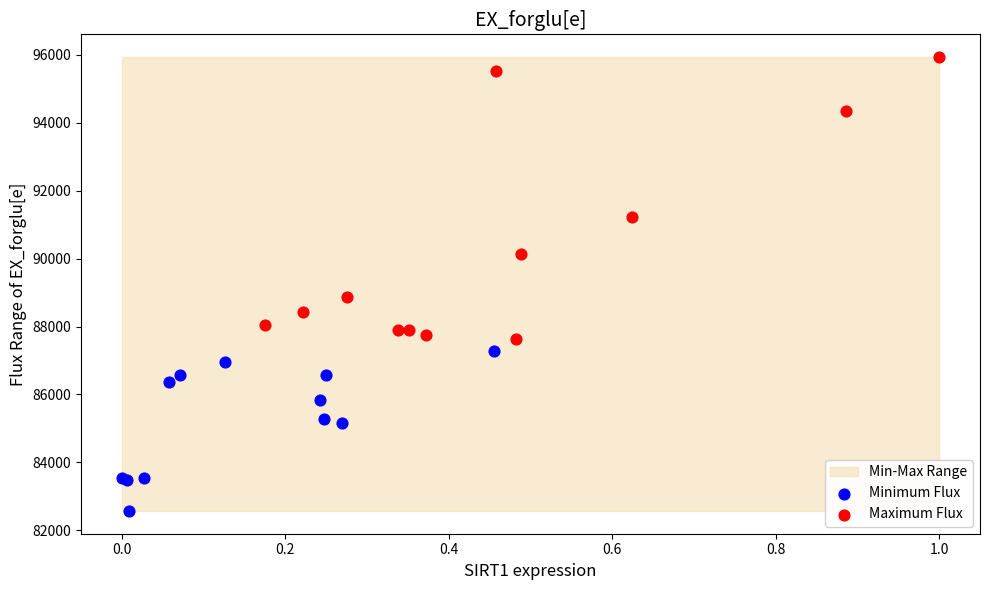

Which series contains the highest Y value?

Maximum Flux